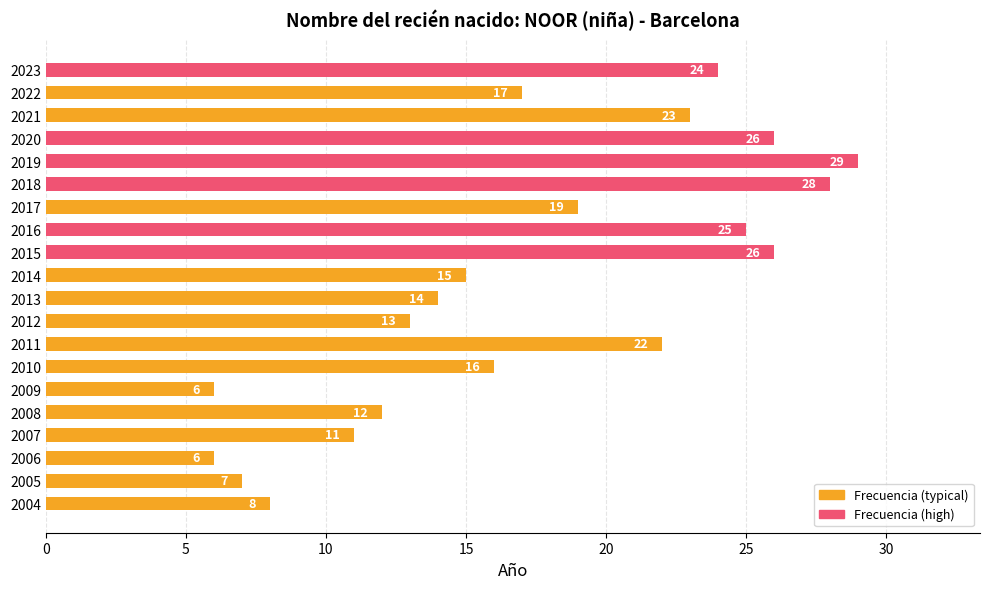

What is the difference between the values at 2006 and 2014?

9